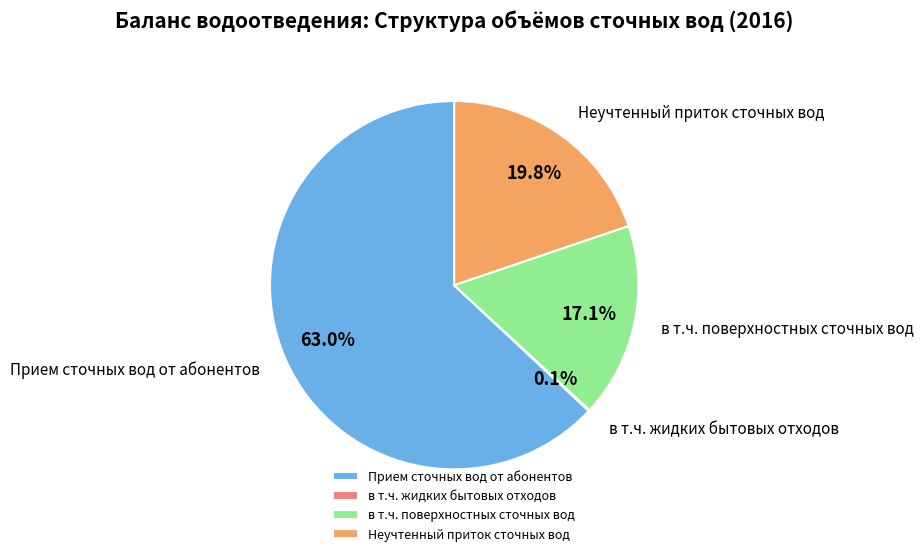

What is the largest slice in the pie chart?

Прием сточных вод от абонентов